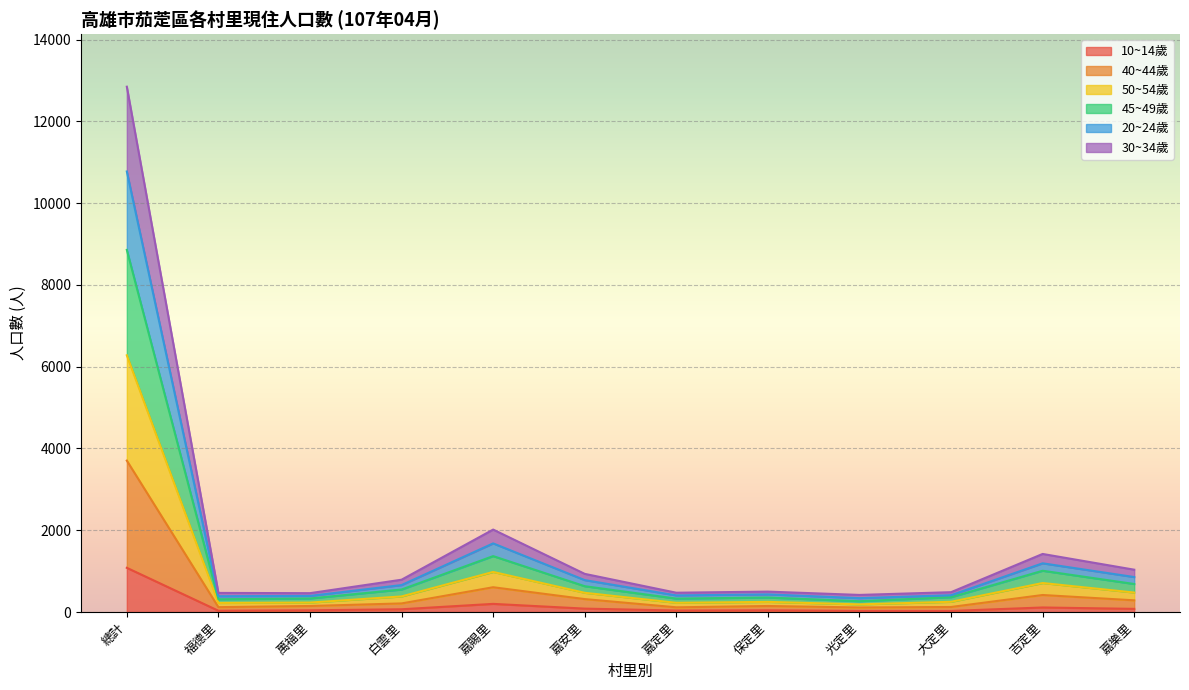

At which category does 50~54歲 reach its first local valley?

福德里